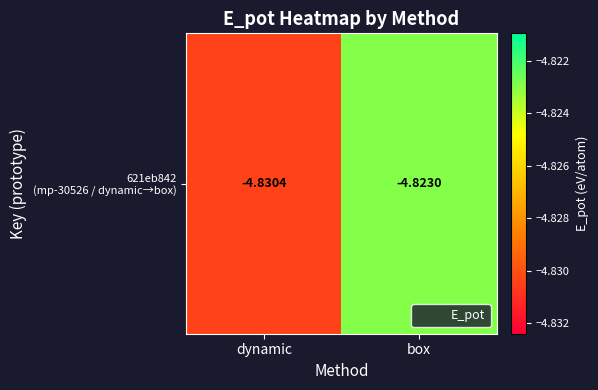

Count the number of categories in the chart.

2